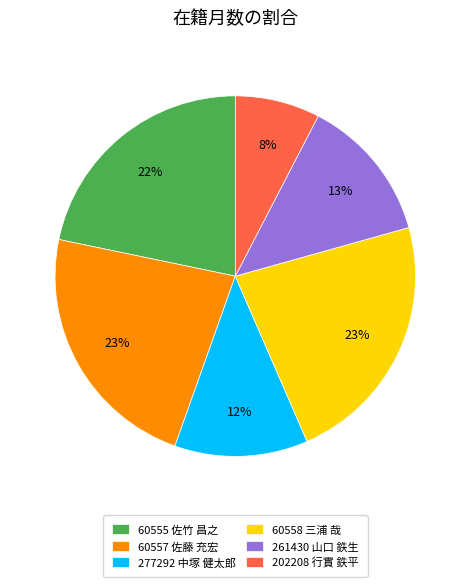

To the nearest percent, what percentage of the pie is 261430 山口 鉄生?

13%